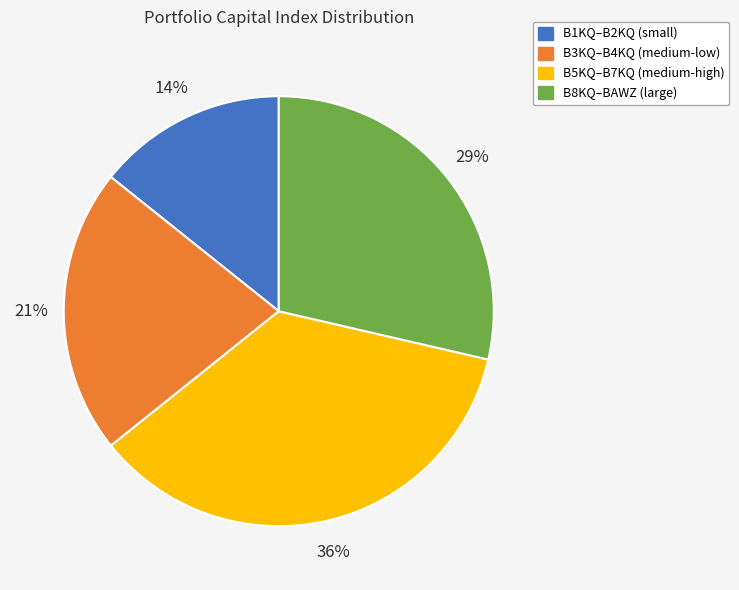

Is there a majority slice in this chart?

No